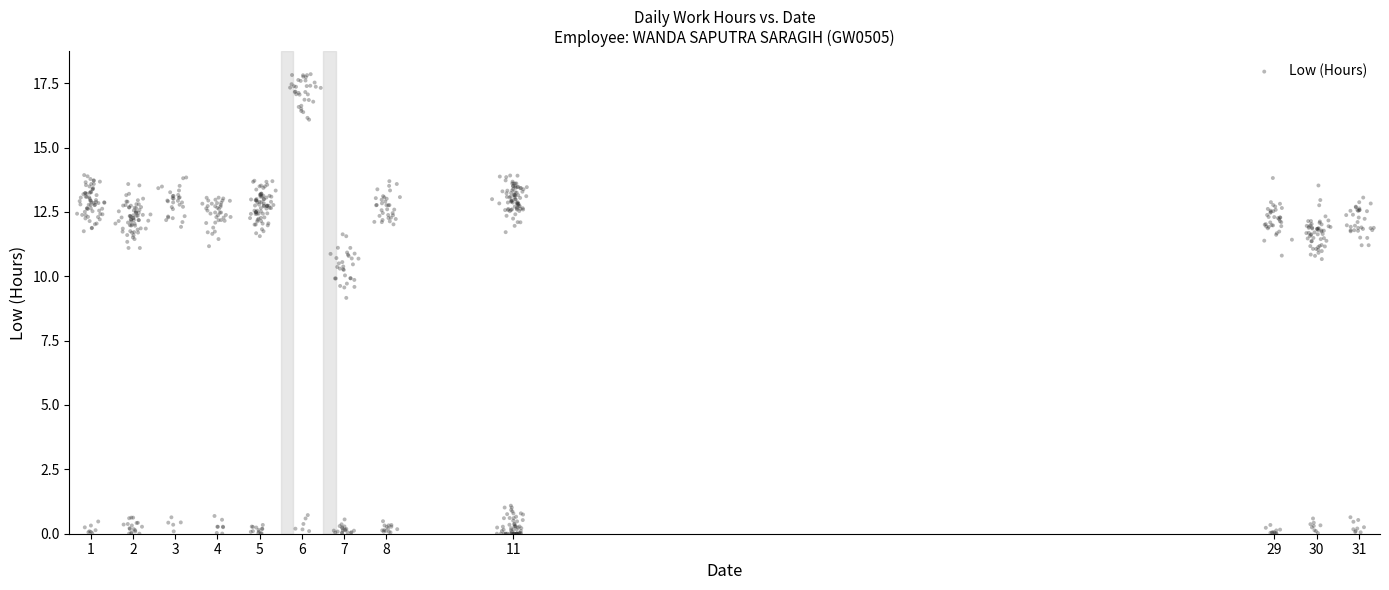

What is the range of X values (max minus min)?

30.7